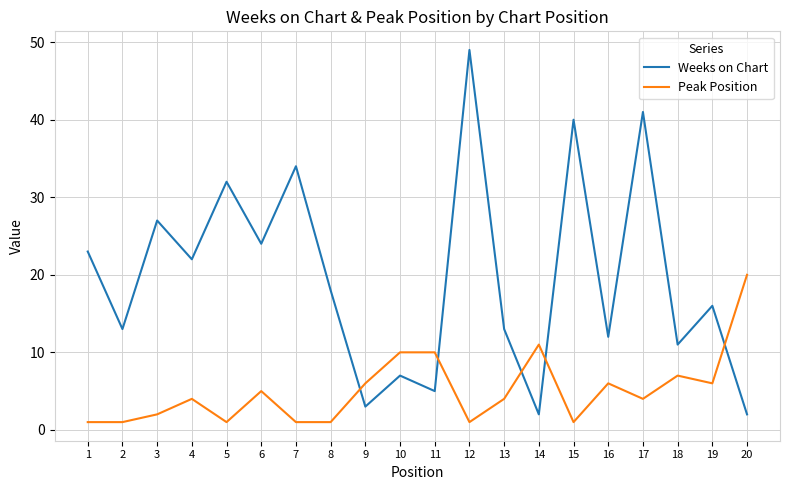

Reading right to left, extract all data points from this chart.

Weeks on Chart: 2	16	11	41	12	40	2	13	49	5	7	3	18	34	24	32	22	27	13	23
Peak Position: 20	6	7	4	6	1	11	4	1	10	10	6	1	1	5	1	4	2	1	1